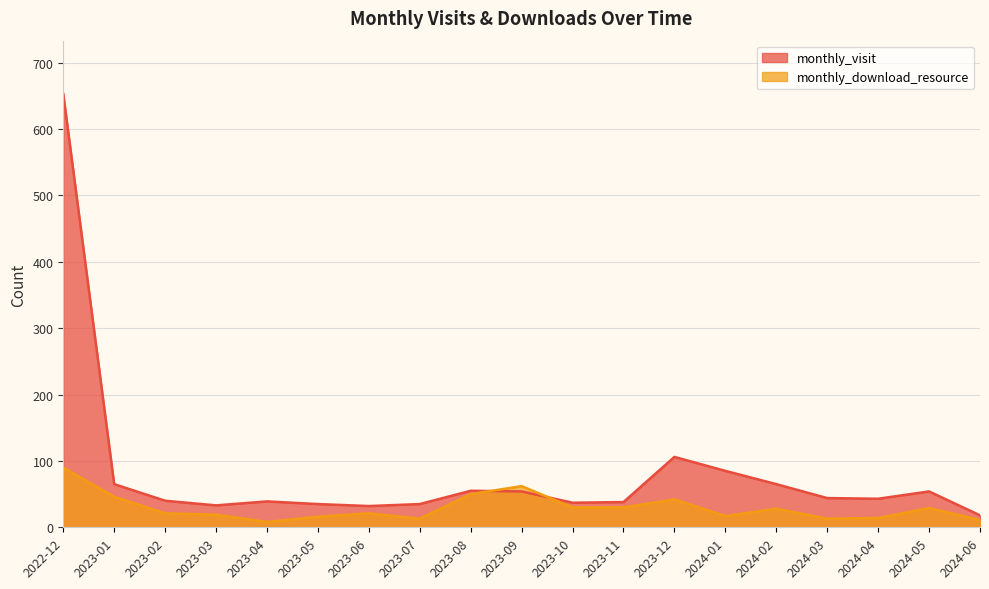

What are all the series names shown in the legend?

monthly_visit, monthly_download_resource